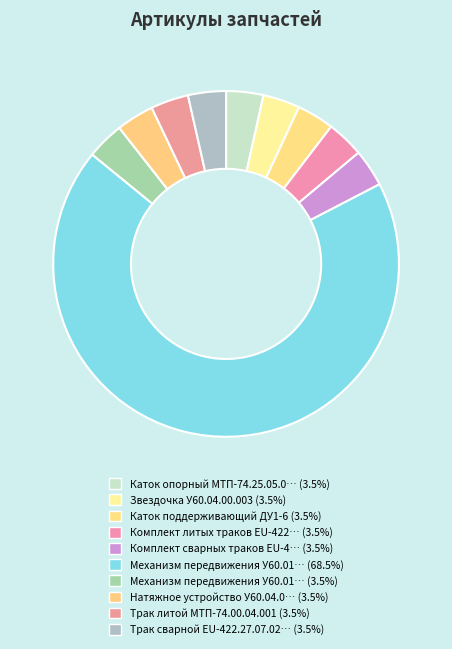

Which category accounts for the majority?

Механизм передвижения У60.01.00.000-02